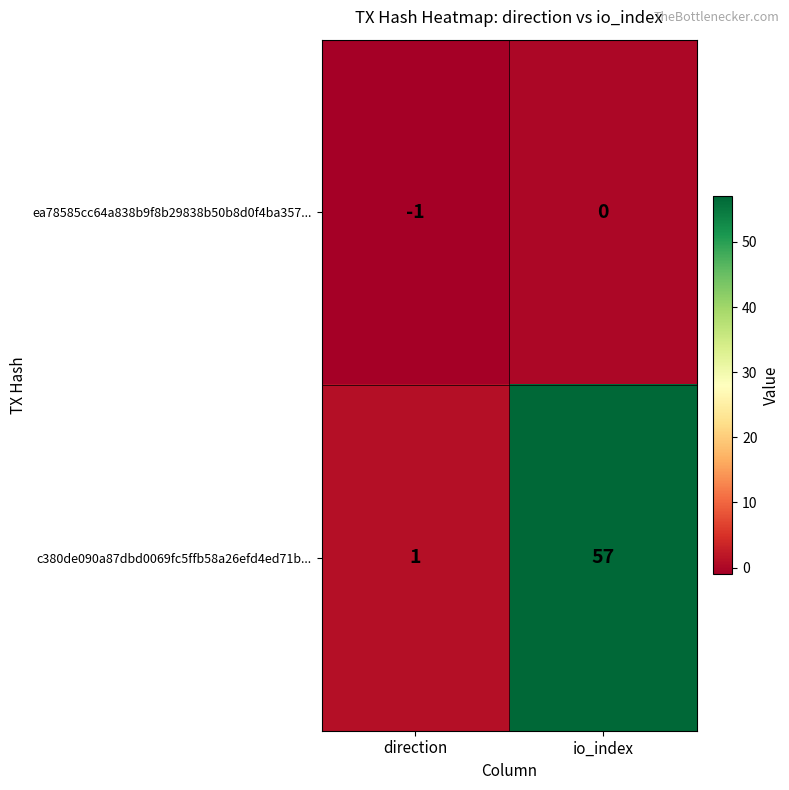

What is the difference between the maximum and minimum values in the c380de090a87dbd0069fc5ffb58a26efd4ed71b... series?

56